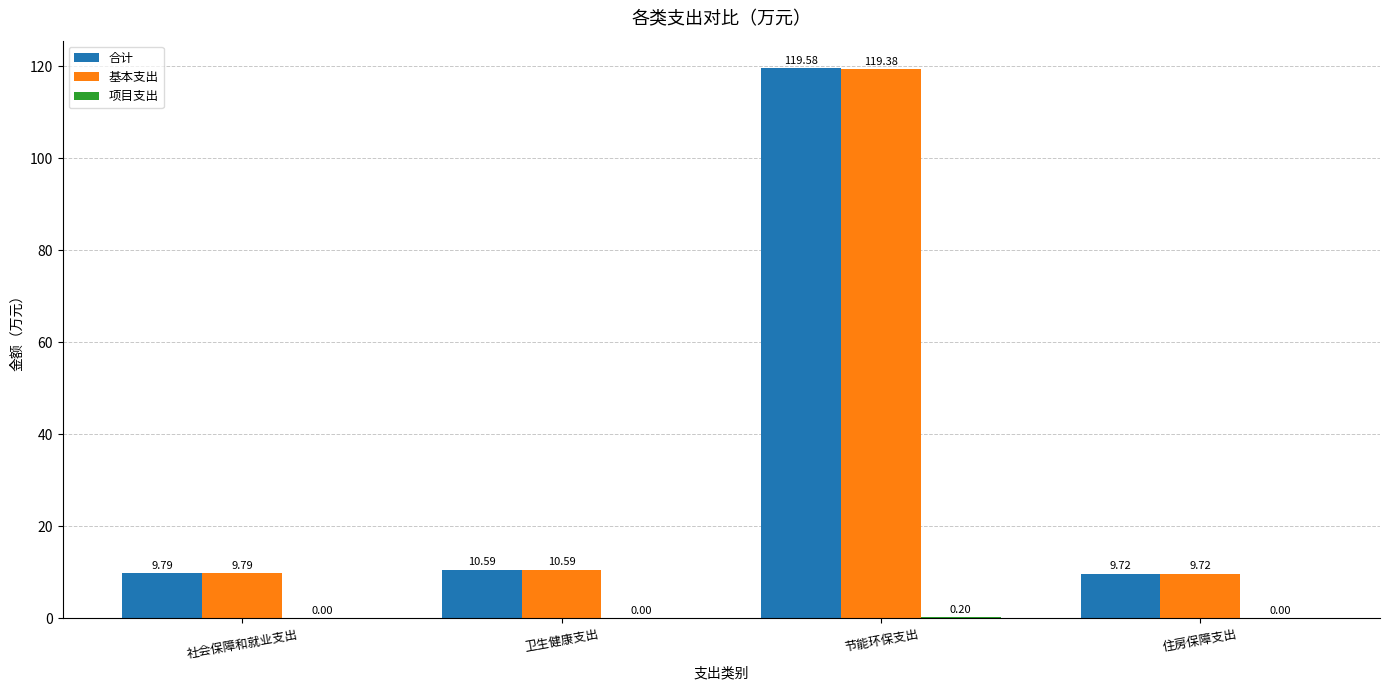

Which series has the largest total across all categories?

合计